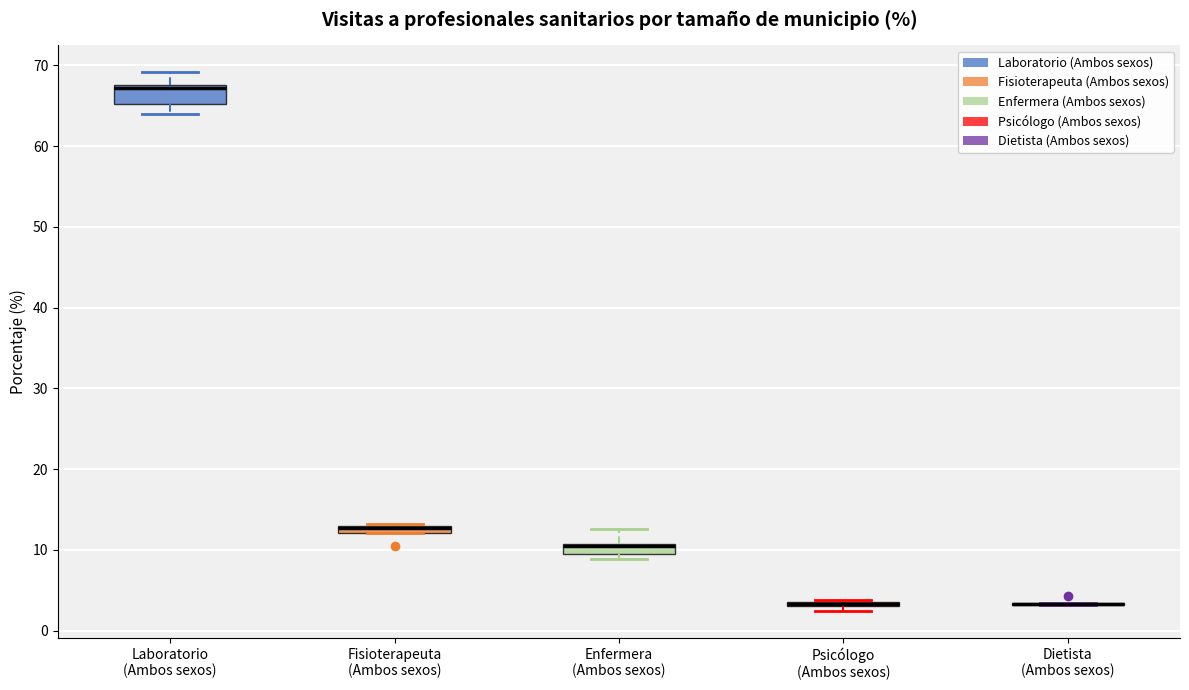

Where is the lower edge of the box for Fisioterapeuta (Ambos sexos) on the y-axis? The values are not printed on the chart, so give them approximately, as read against the axis.

12